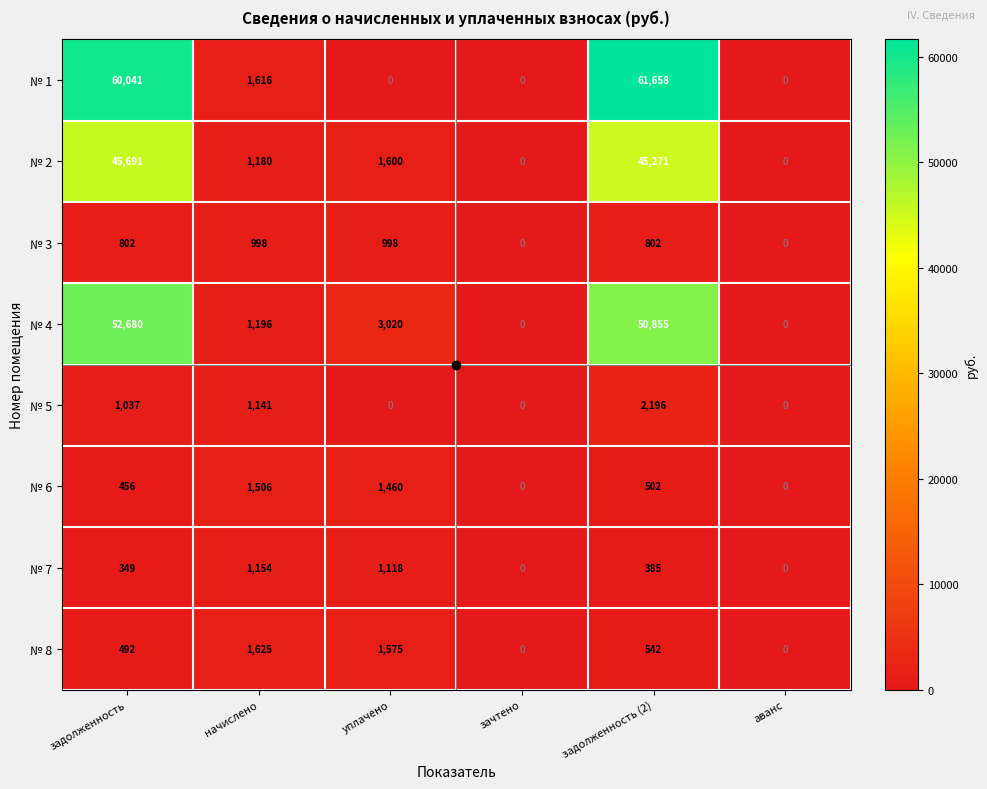

At how many categories does at least one series exceed 6322?

2